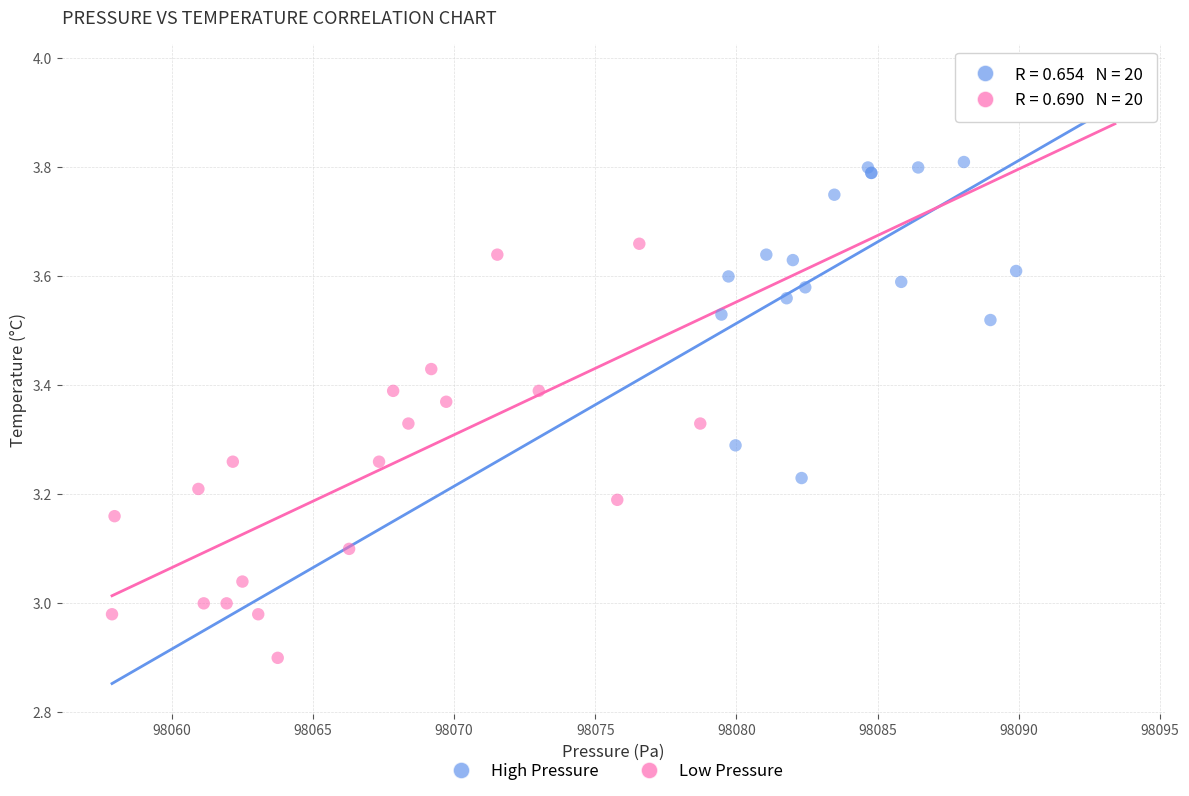

Which series contains the lowest Y value?

Low Pressure